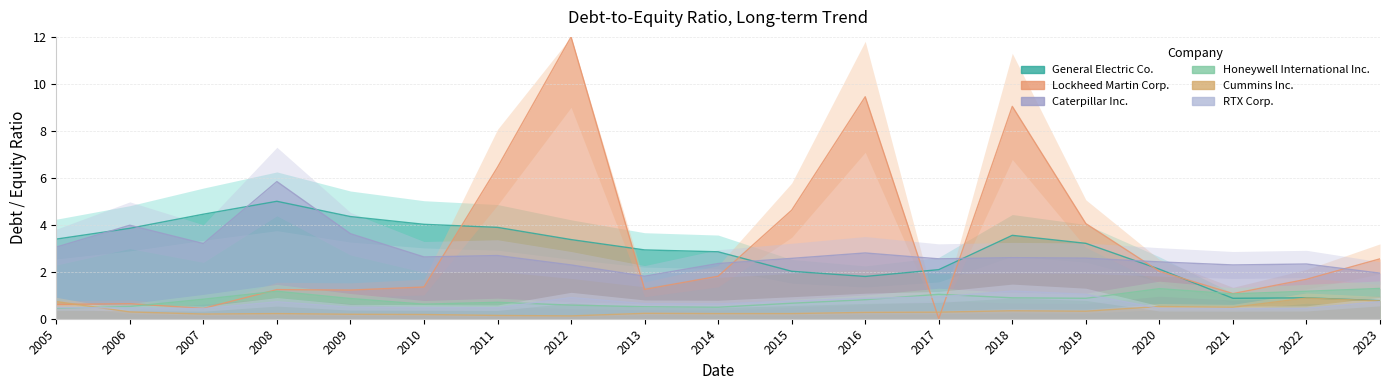

What value does the RTX Corp. series have at 2012?

0.9